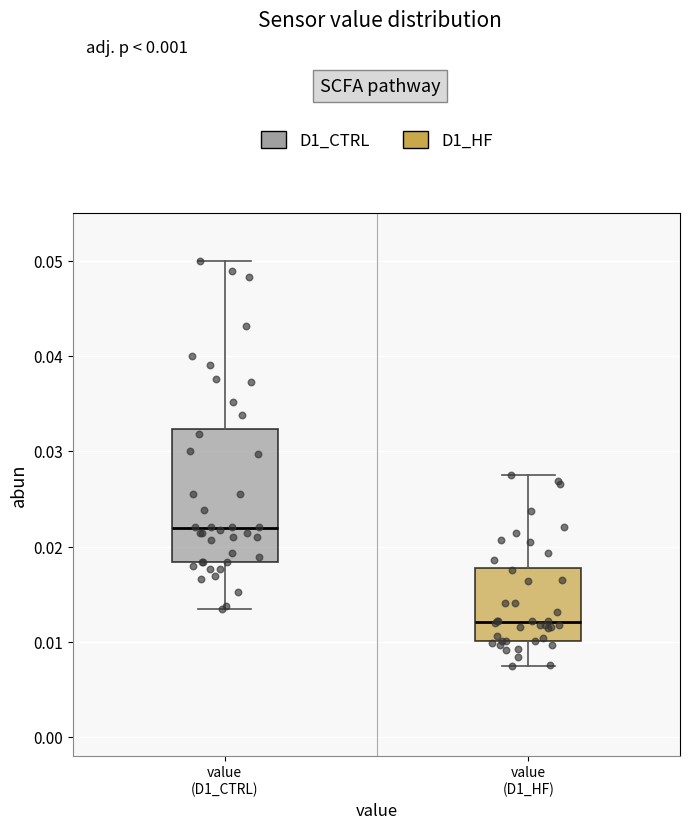

Comparing the boxes themselves (not the whiskers), which one is the tallest?

value (D1_CTRL)